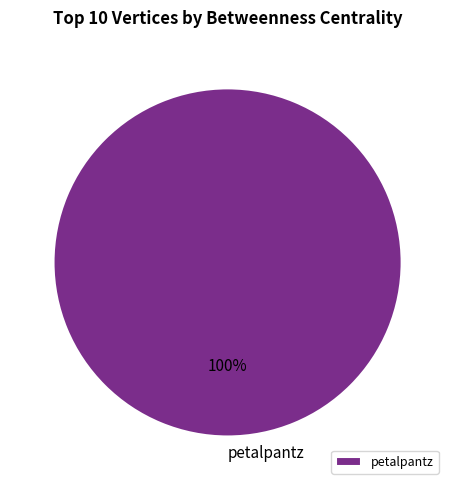

Which slice represents more than half of the pie?

petalpantz